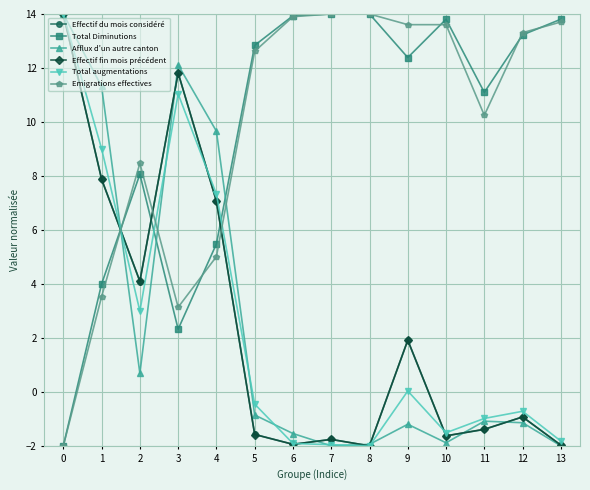

What is the difference between the highest and lowest values at 4?

4.6